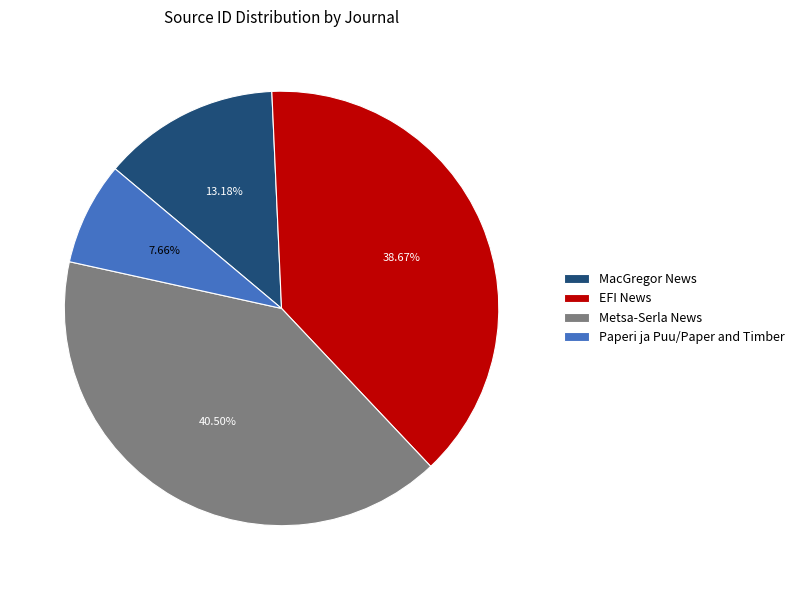

Does any single category account for the majority?

No